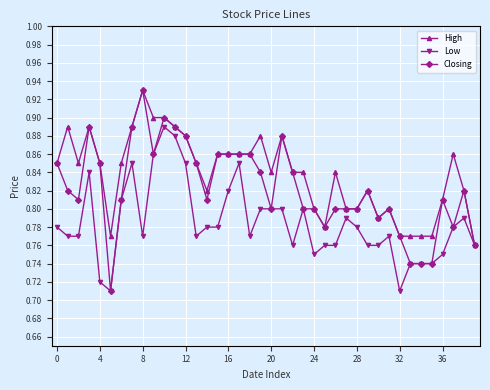

True or false: Closing has more than 1 interior local peaks.

True